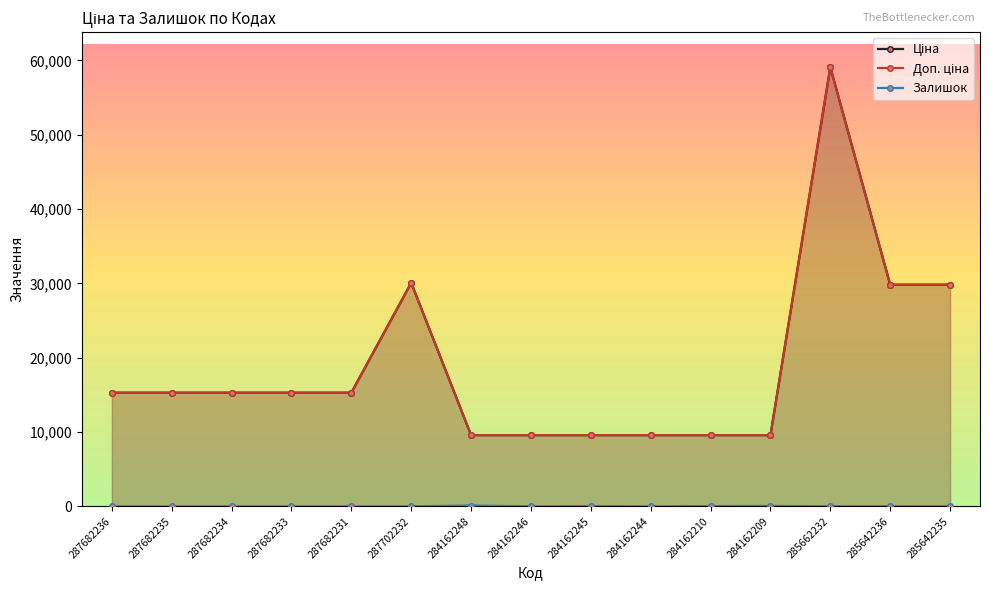

Reading left to right, list all the values displayed in this chart.

Ціна: 15288.0	15288.0	15288.0	15288.0	15288.0	30077.8	9585.4	9585.4	9585.4	9585.4	9585.4	9585.4	59075.7	29819.2	29819.2
Доп. ціна: 15288.0	15288.0	15288.0	15288.0	15288.0	30077.8	9585.4	9585.4	9585.4	9585.4	9585.4	9585.4	59075.7	29819.2	29819.2
Залишок: 0.0	0.0	0.0	0.0	0.0	0.0	114.0	0.0	27.0	1.0	36.0	54.0	13.0	12.0	10.0